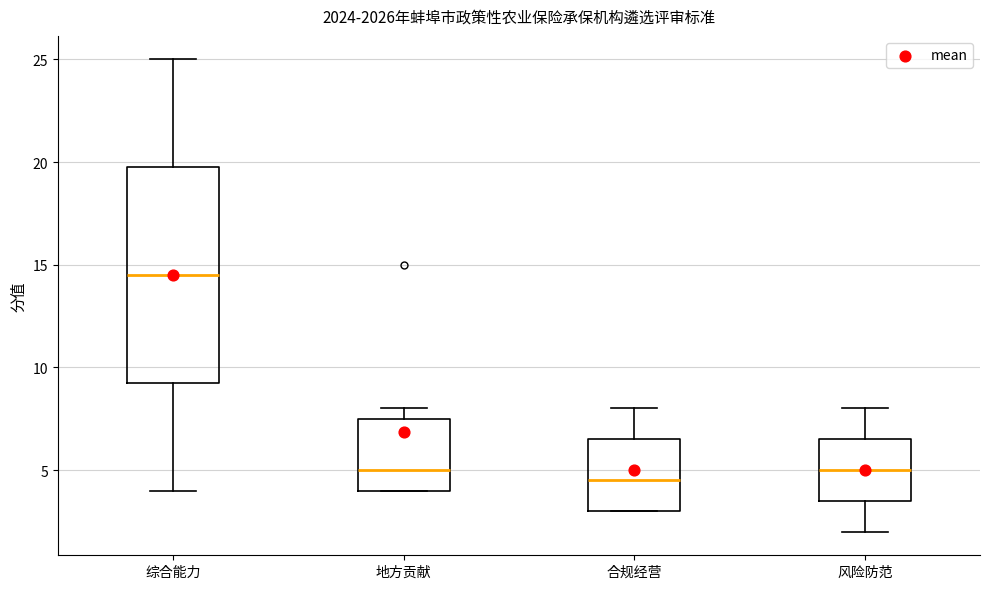

Where does the median line of the box for 地方贡献 sit on the y-axis? The values are not printed on the chart, so give them approximately, as read against the axis.

5.0